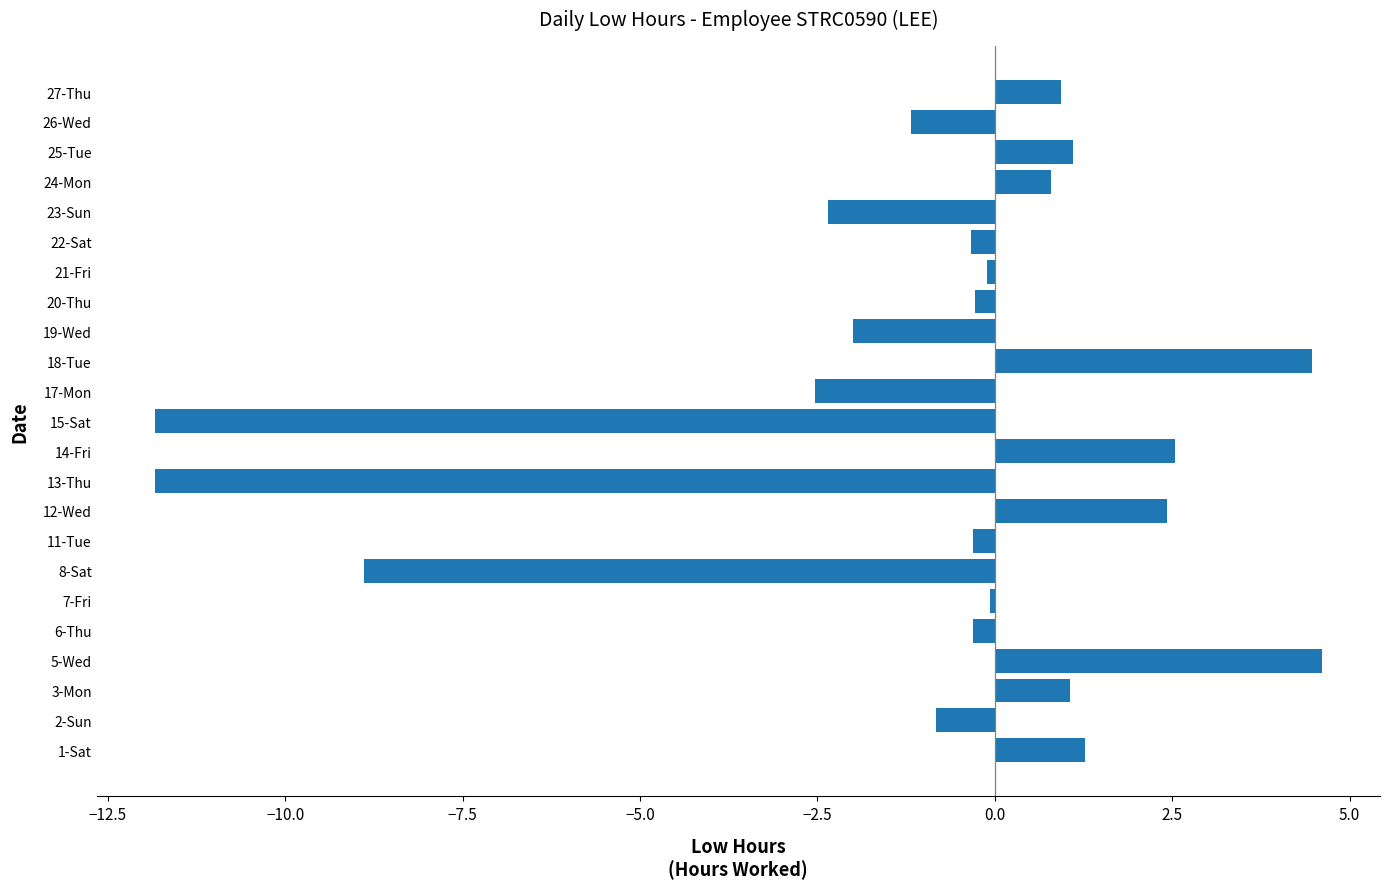

Reading bottom to top, what are all the values shown in this chart?

1-Sat=1.3	2-Sun=-0.8	3-Mon=1.1	5-Wed=4.6	6-Thu=-0.3	7-Fri=-0.1	8-Sat=-8.9	11-Tue=-0.3	12-Wed=2.4	13-Thu=-11.8	14-Fri=2.5	15-Sat=-11.8	17-Mon=-2.5	18-Tue=4.5	19-Wed=-2.0	20-Thu=-0.3	21-Fri=-0.1	22-Sat=-0.3	23-Sun=-2.4	24-Mon=0.8	25-Tue=1.1	26-Wed=-1.2	27-Thu=0.9